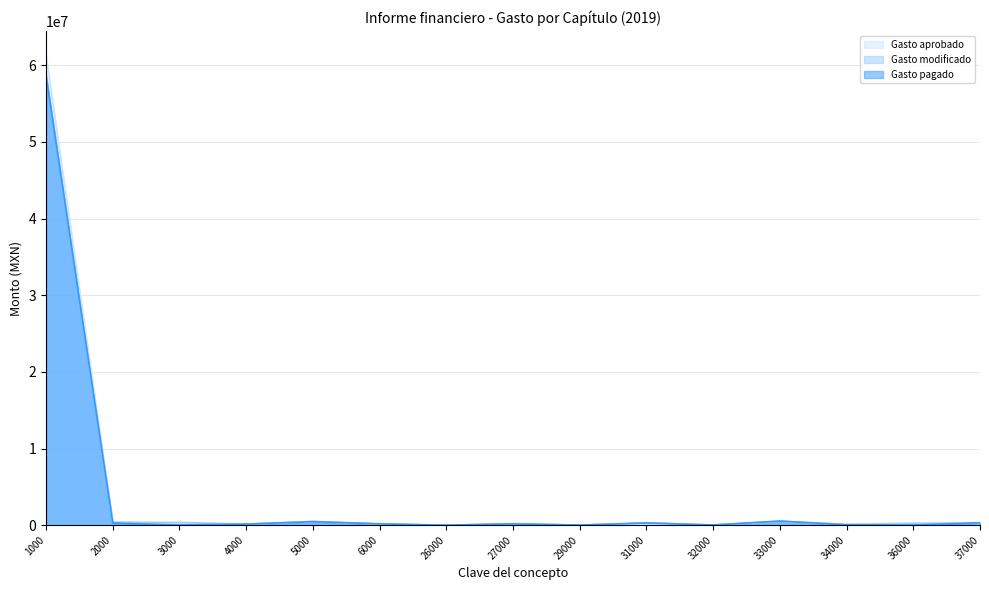

How many data points in Gasto modificado are less than 213872?

7